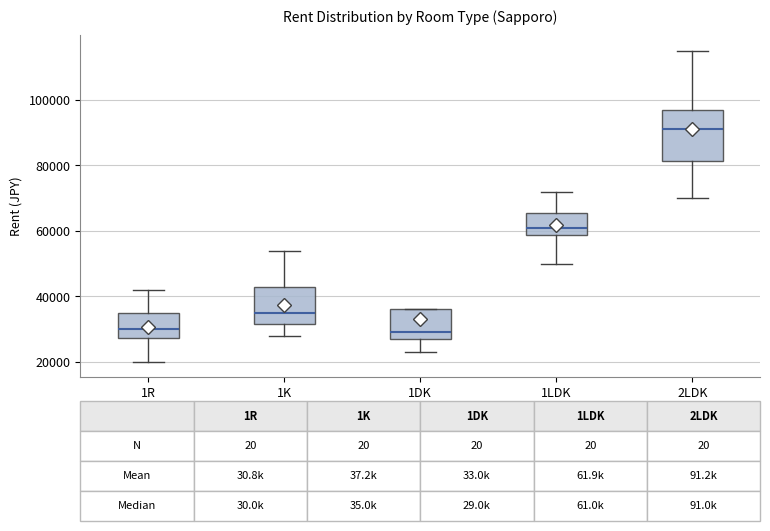

Which box's median line is the highest?

2LDK